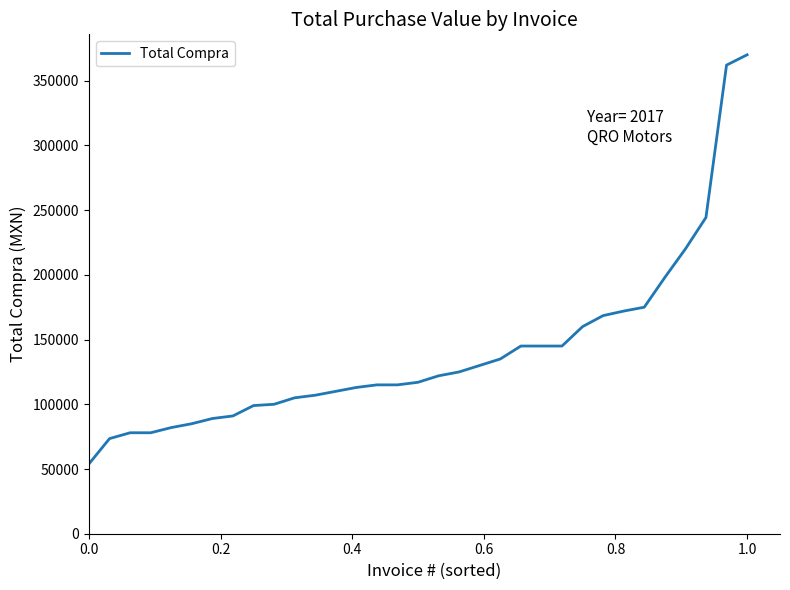

What is the minimum value shown in the chart?

54000.0